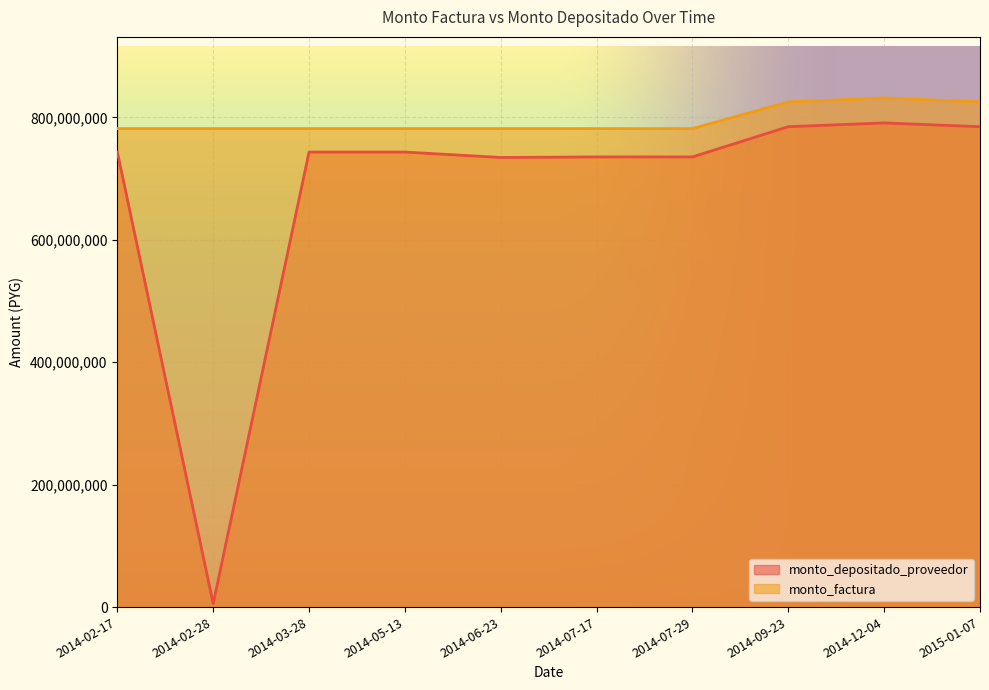

How many distinct data groups are displayed?

2